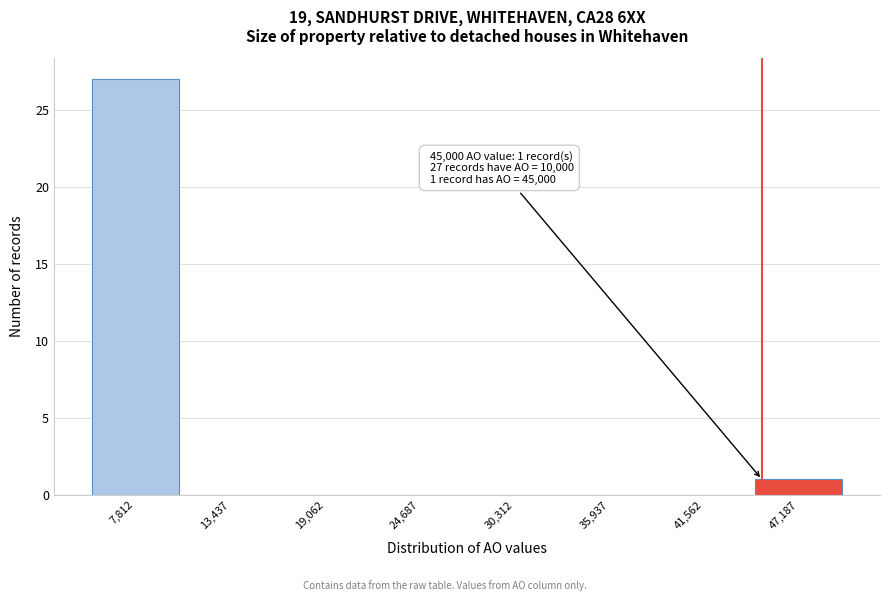

Which range on the x-axis has the tallest bar?

5000 to 11000